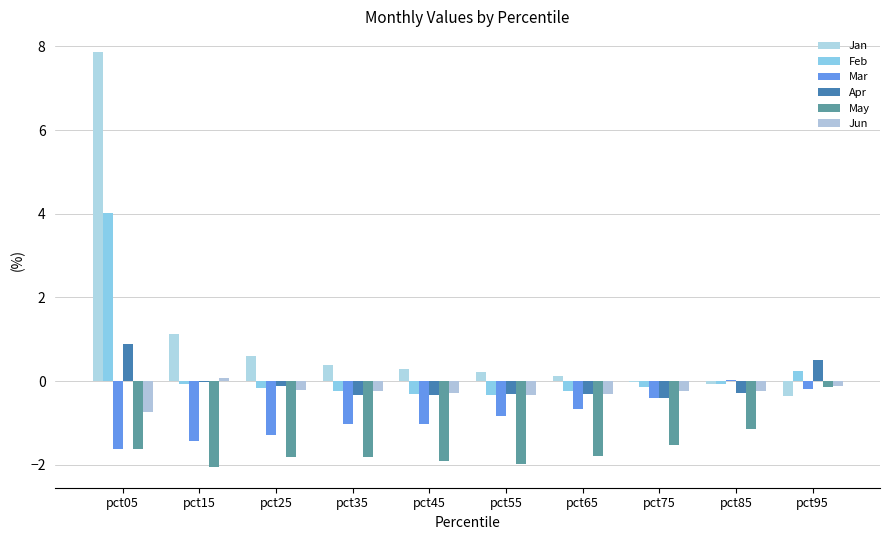

Which series changed the most between pct25 and pct35?

Mar